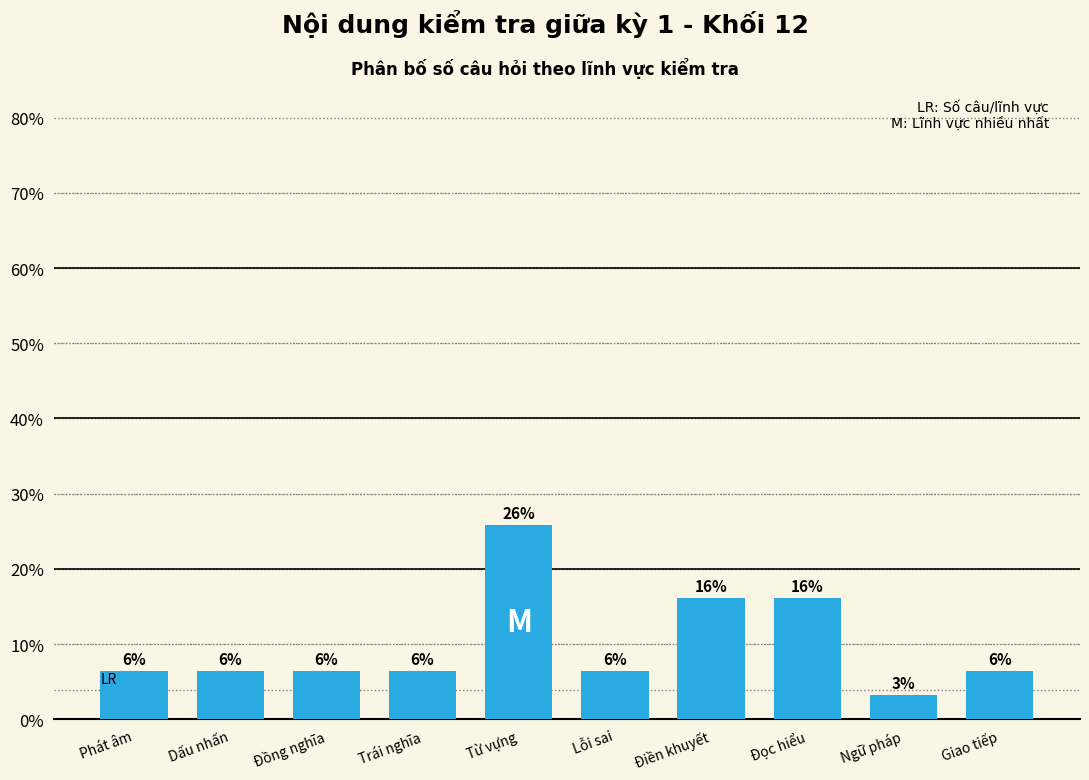

How many bars are there in total?

10